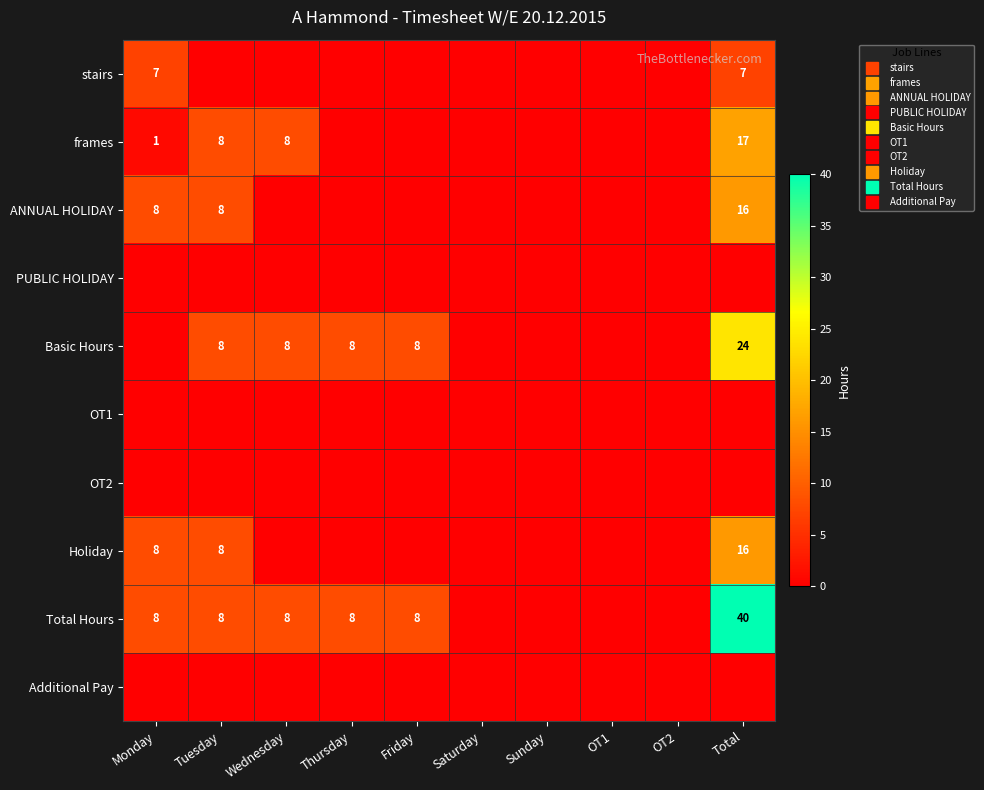

True or false: Additional Pay has a value of 0 at Thursday.

True